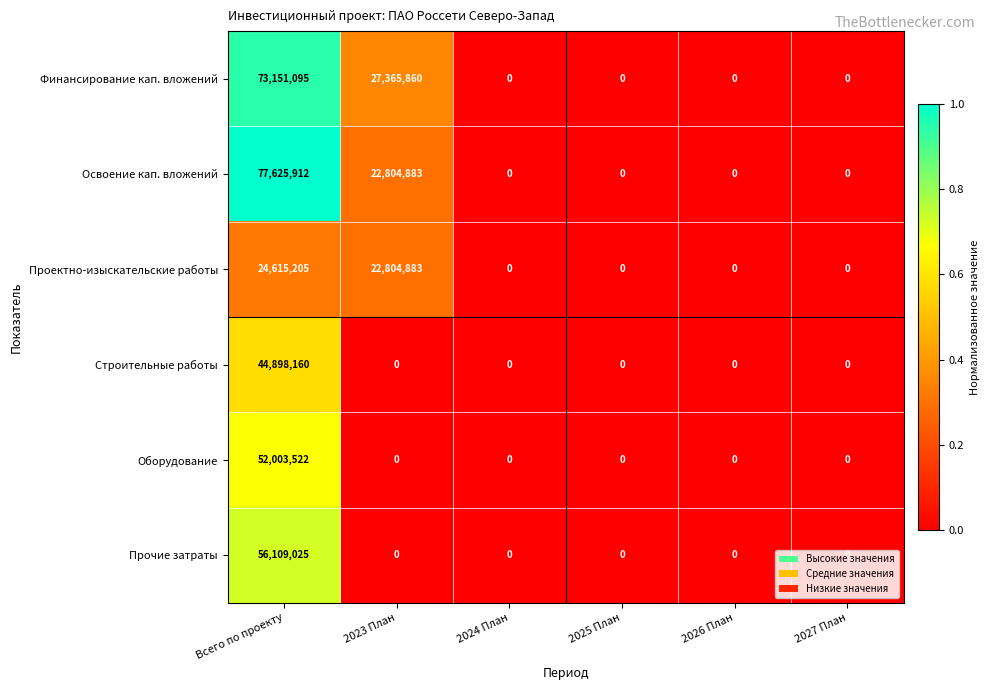

What is the average value of the Освоение кап. вложений series?

16738466